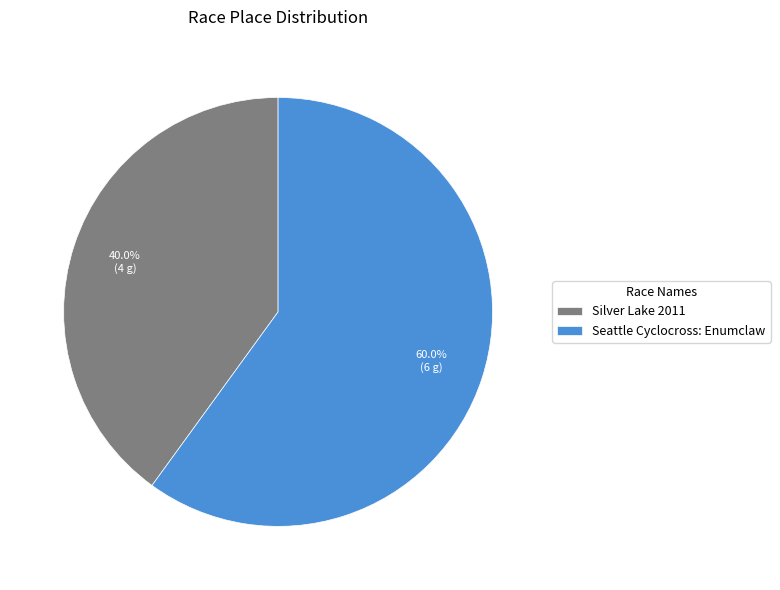

Rank the categories by value from highest to lowest.

Seattle Cyclocross: Enumclaw, Silver Lake 2011